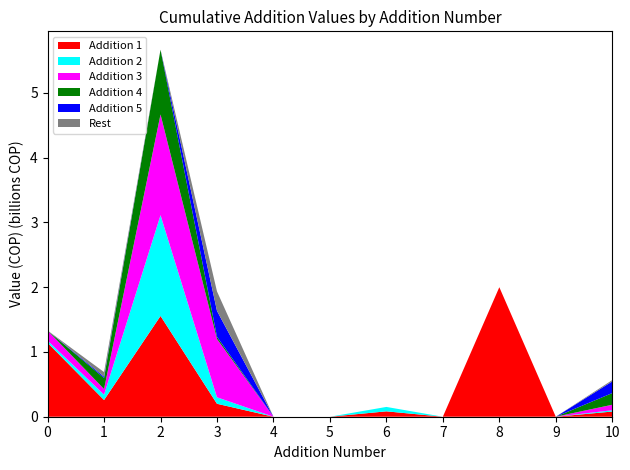

The Addition 1 series shows -0.8 at 4. True or false?

False